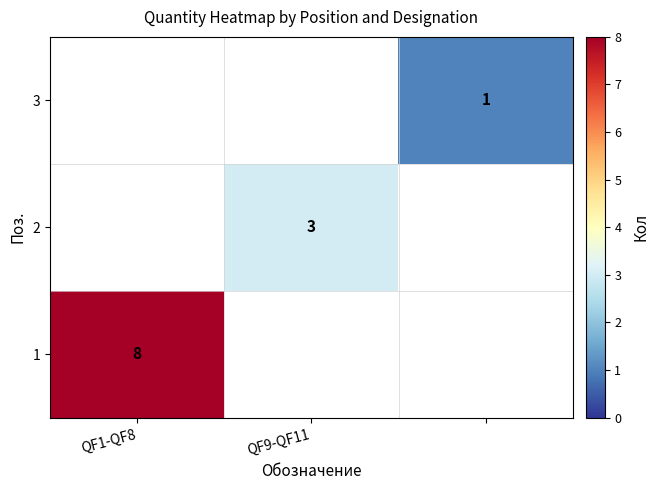

Is it true that 2 equals 3 at QF9-QF11?

True